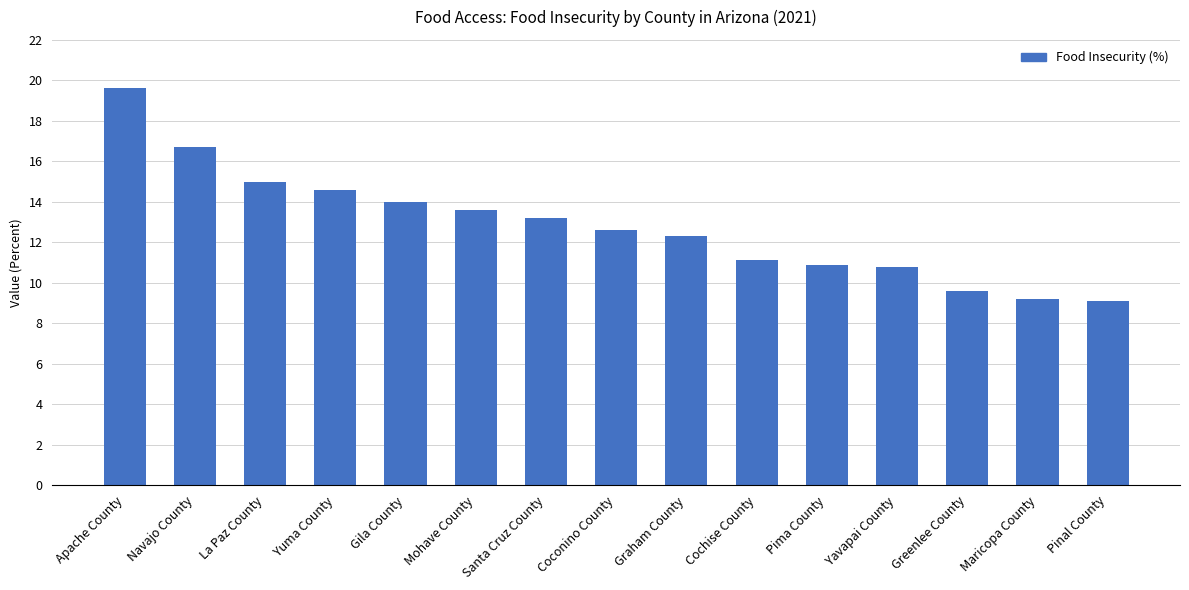

What is the label of the 14th bar from the right?

Navajo County